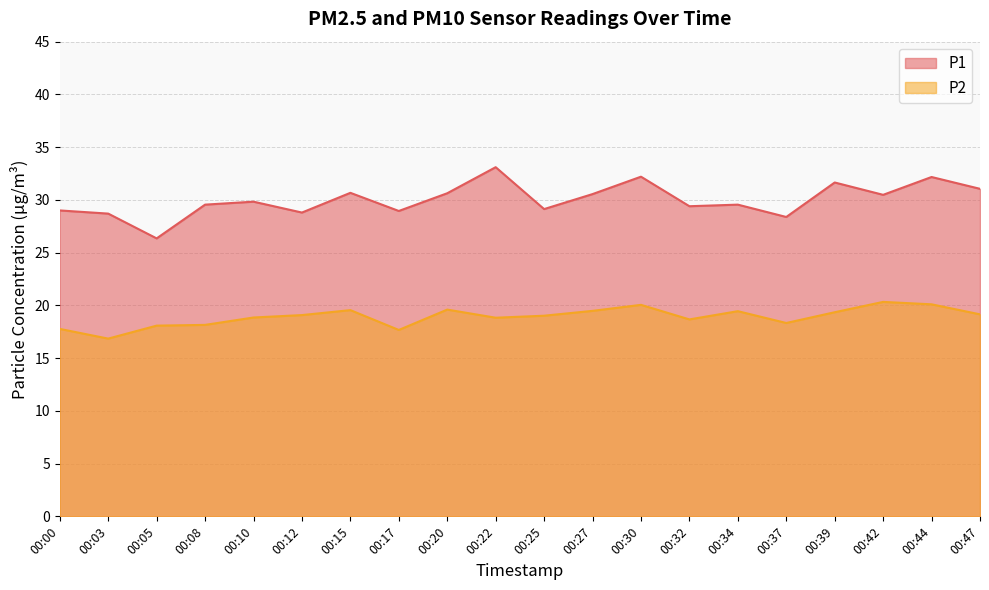

Which series has the largest total across all categories?

P1